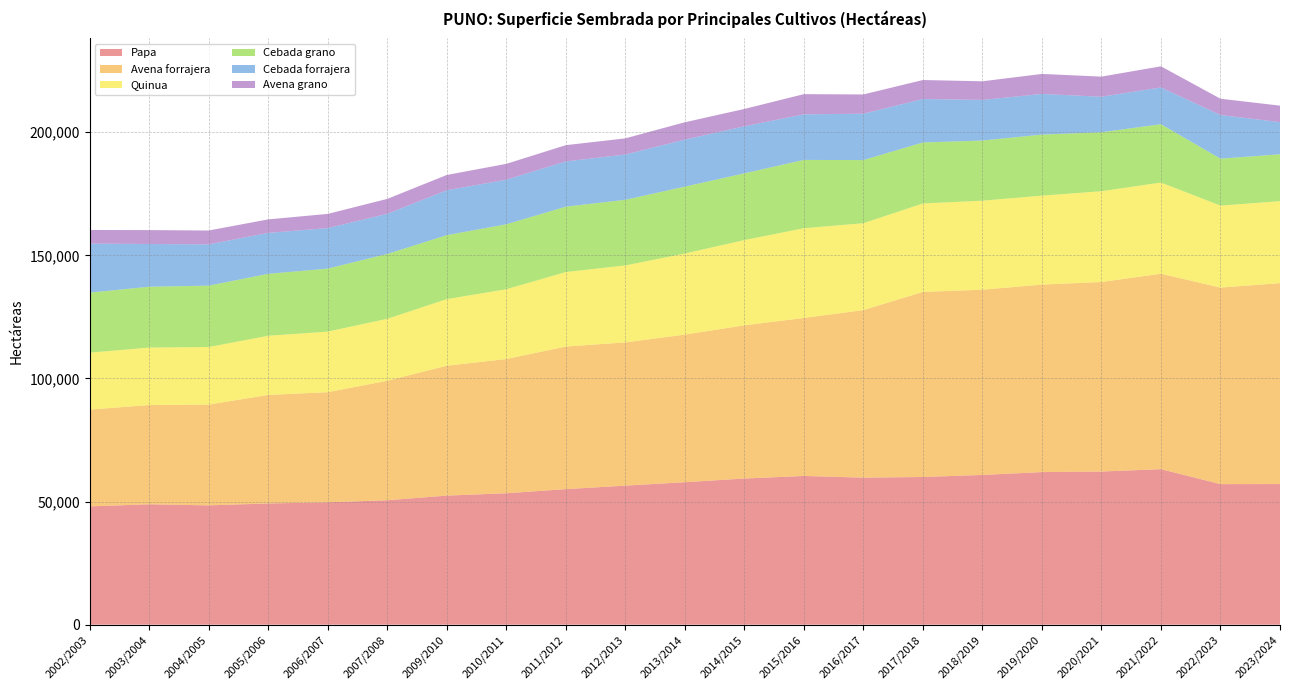

Reading right to left, what are all the values shown in this chart?

Papa: 57110	57084	63157	62191	61966	60809	59981	59711	60401	59356	57865	56465	55042	53367	52417	50528	49698	49232	48449	48899	48042
Avena forrajera: 81604	79814	79379	76983	76146	75235	75165	68040	64175	62212	59946	58179	57912	54510	52750	48525	44727	44075	40935	40296	39317
Quinua: 33296	33296	37040	36868	36134	36157	35916	35309	36430	34640	32929	31258	30265	28360	27047	25181	24601	24026	23378	23345	23120
Cebada grano: 19036	19066	23679	23949	24790	24426	24779	25625	27750	27091	27165	26650	26544	26369	25978	26314	25583	25156	24933	24700	24372
Cebada forrajera: 13055	17728	14927	14421	16506	16496	17650	18838	18513	19102	19102	18398	18379	18104	18239	16305	16458	16626	16756	17363	19923
Avena grano: 6695	6615	8590	8171	8136	7565	7715	7819	8199	7049	7044	6557	6604	6444	6208	6069	5761	5487	5632	5652	5522